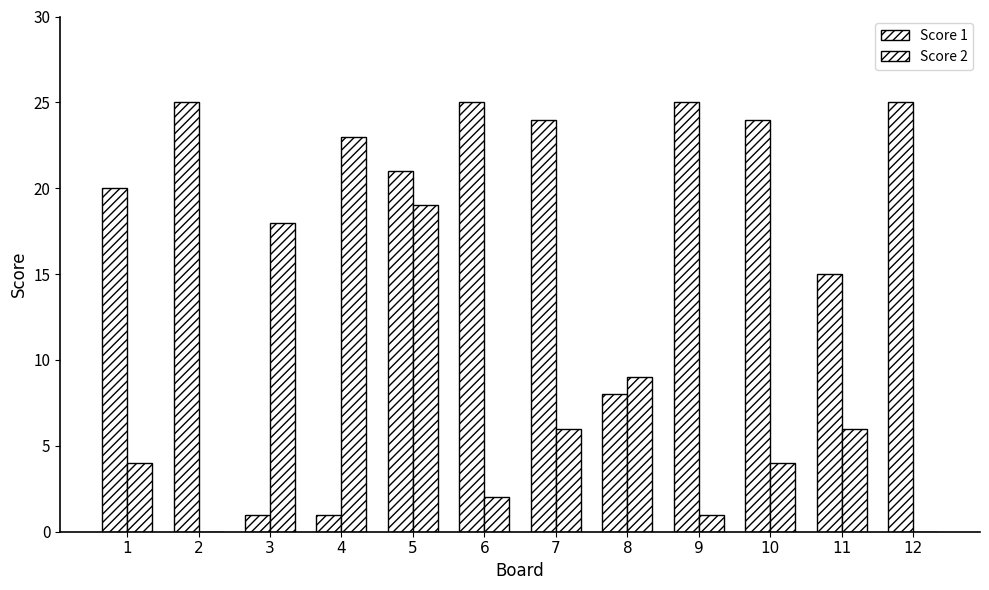

The value of Score 1 at 11 is 15. True or false?

True